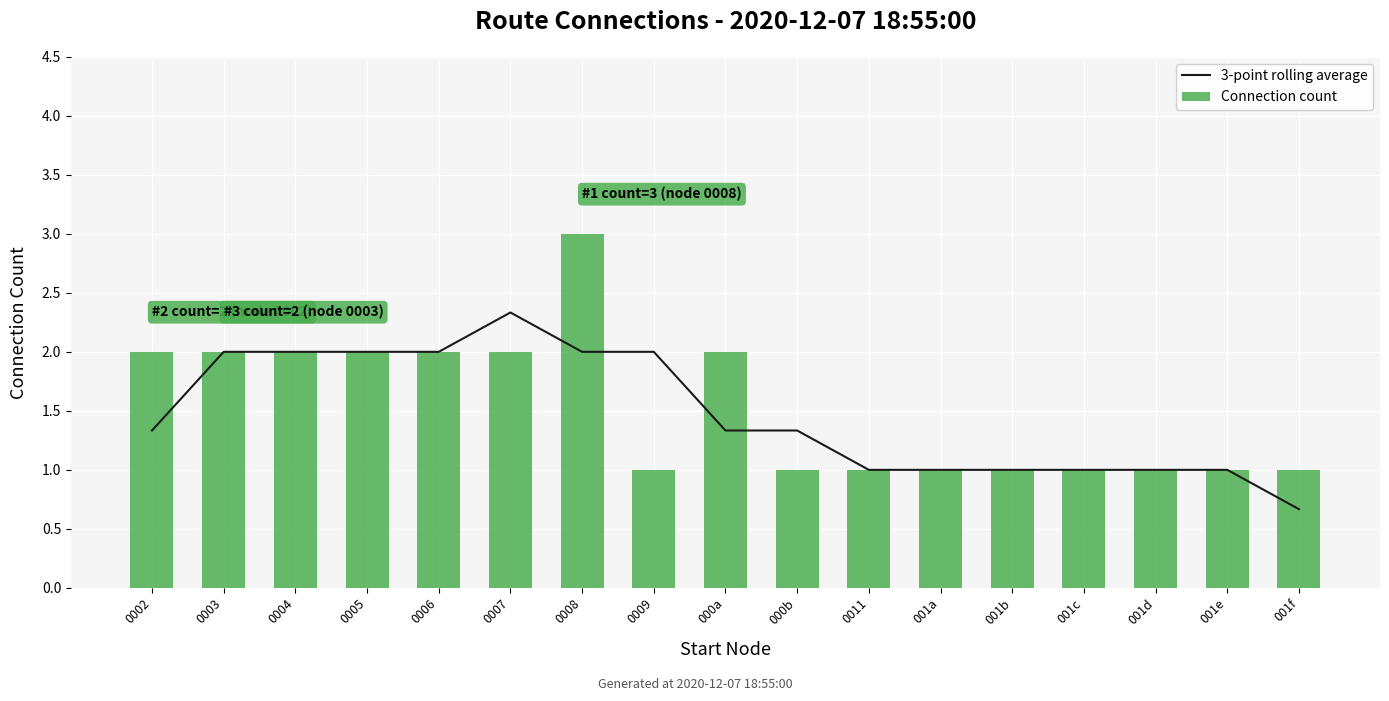

Is it true that 3-point rolling average equals 2.0 at 0008?

True